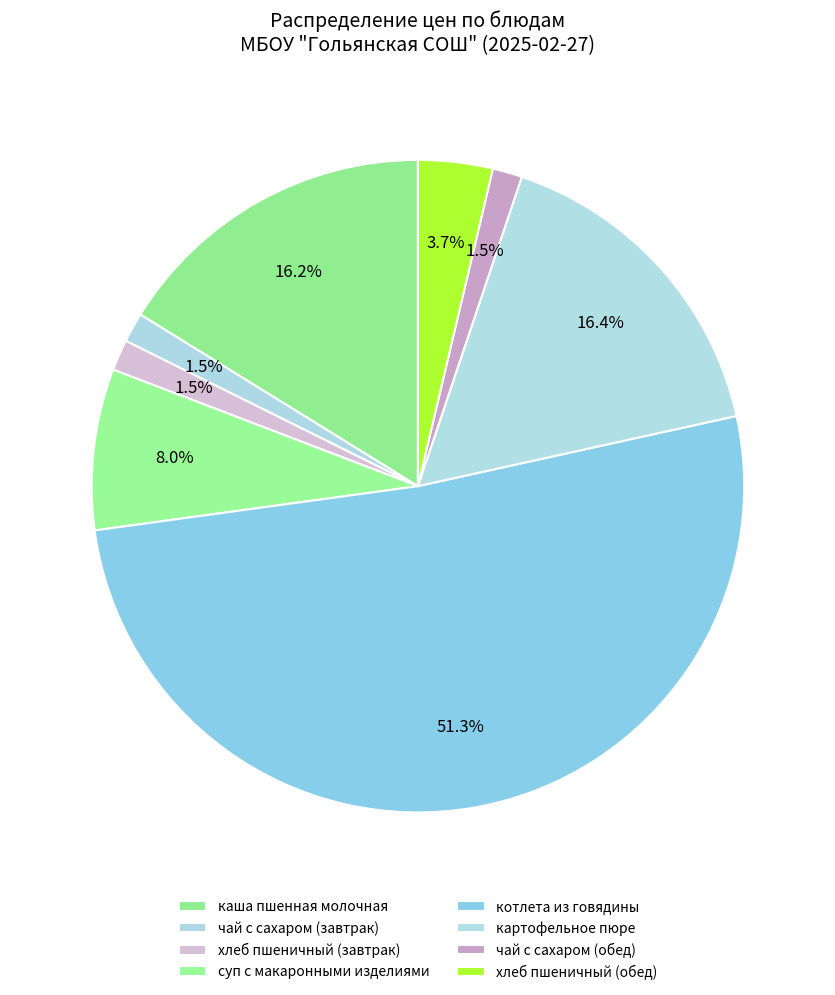

How much of the chart is everything except картофельное пюре?

83.6%